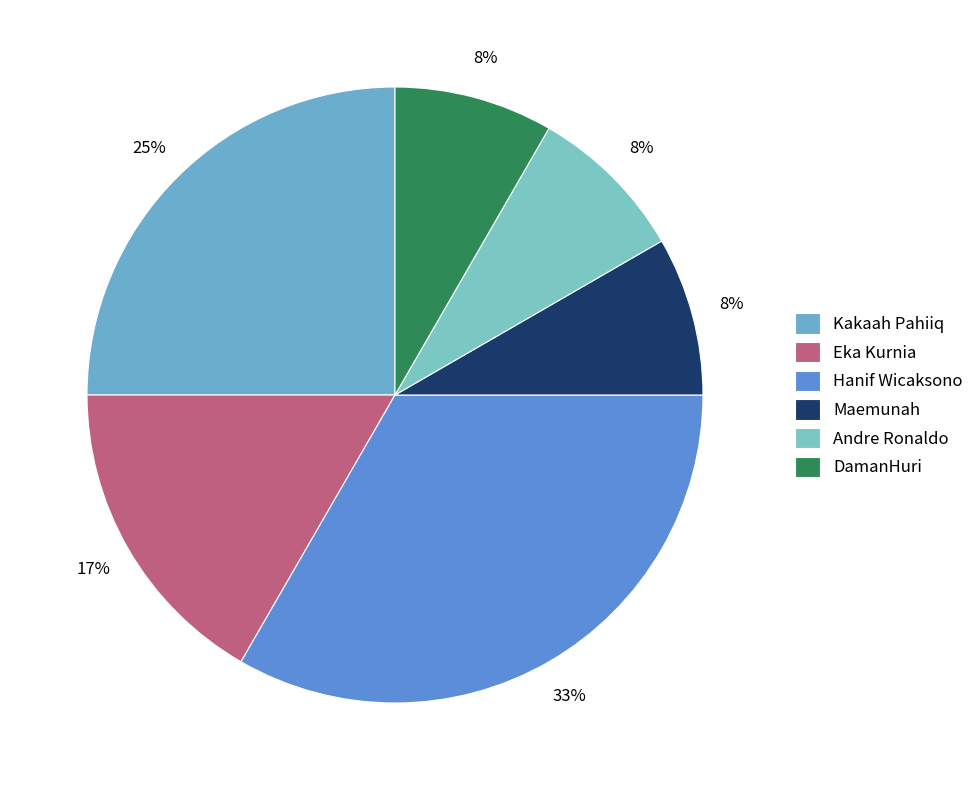

Combined, what portion of the pie is Eka Kurnia and Maemunah?

25.0%